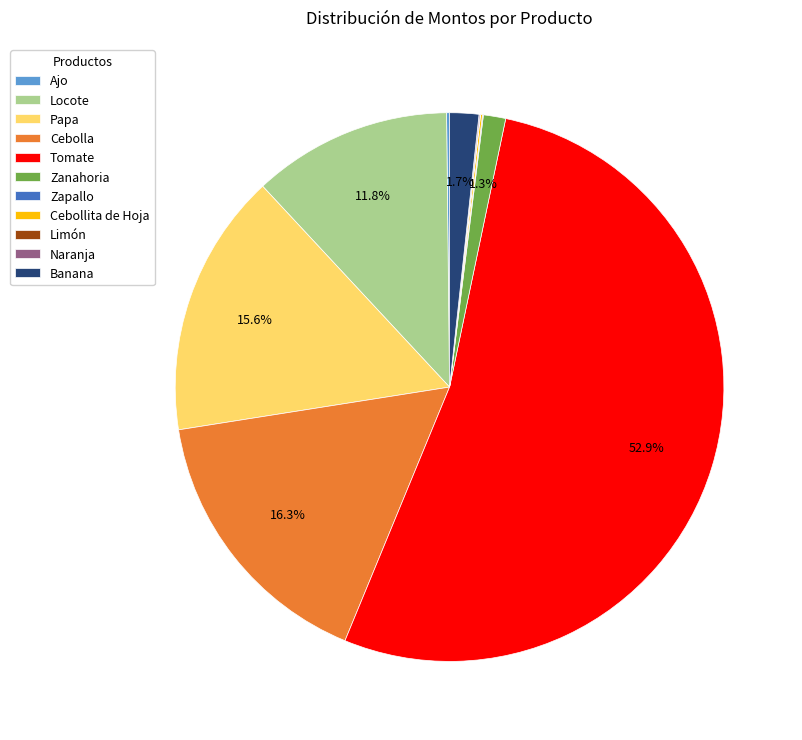

Is there any slice that represents more than half of the pie?

Yes